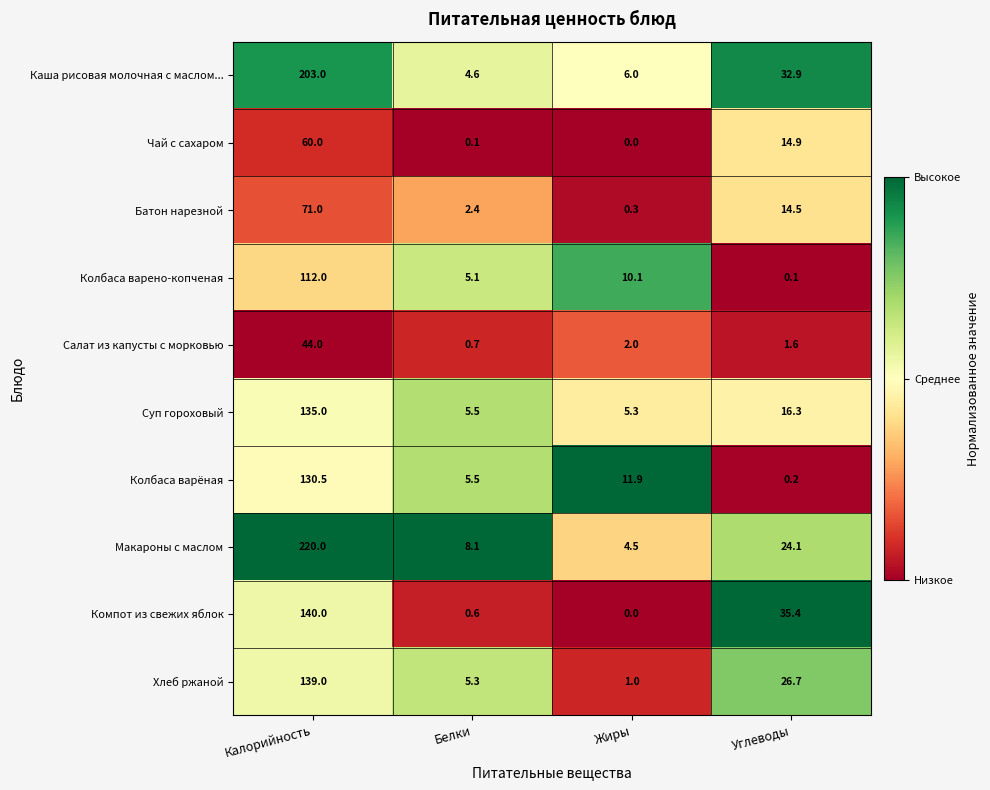

The Чай с сахаром series shows 0.0 at Жиры. True or false?

True